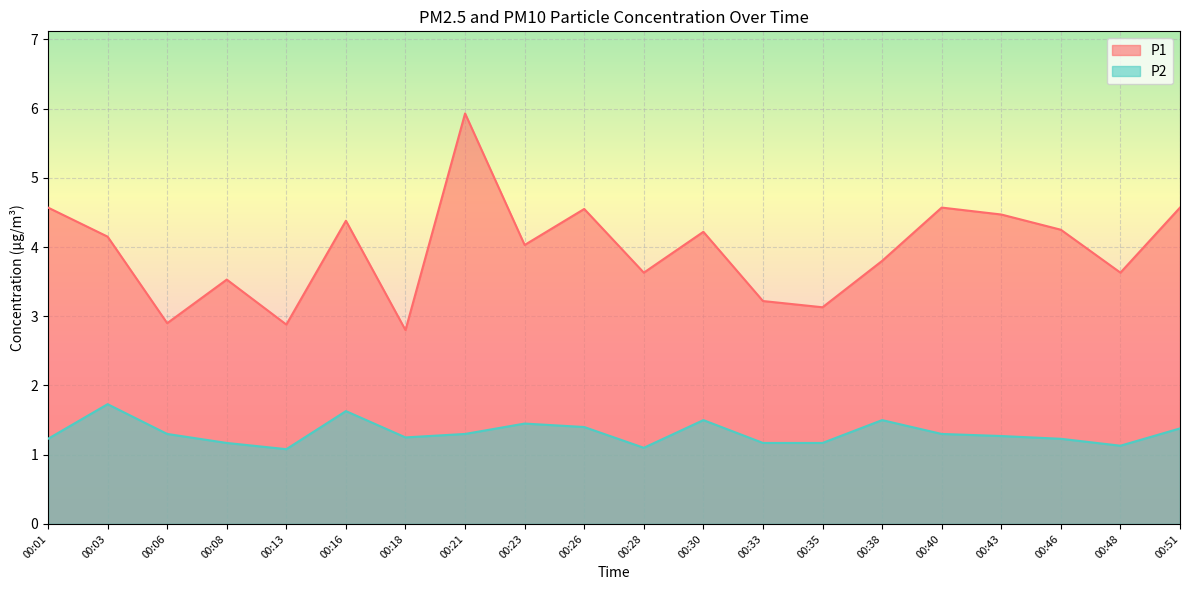

What is the difference between the P1 values at 00:46 and 00:40?

0.3